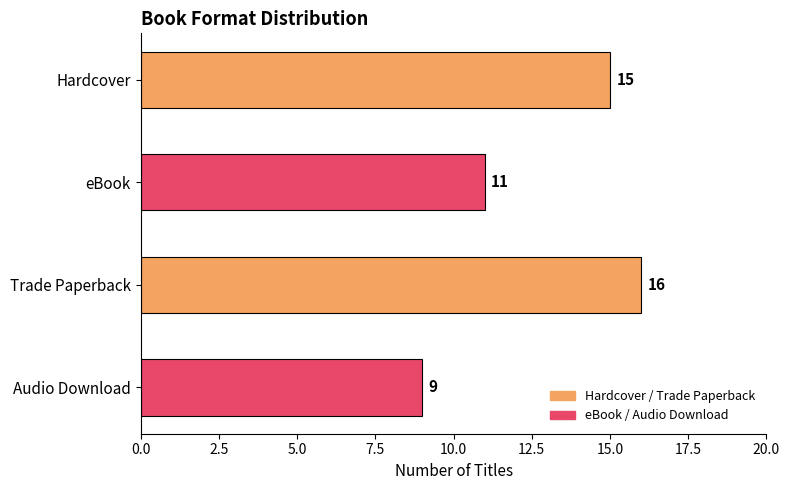

Rank the categories by value from lowest to highest.

Audio Download, eBook, Hardcover, Trade Paperback